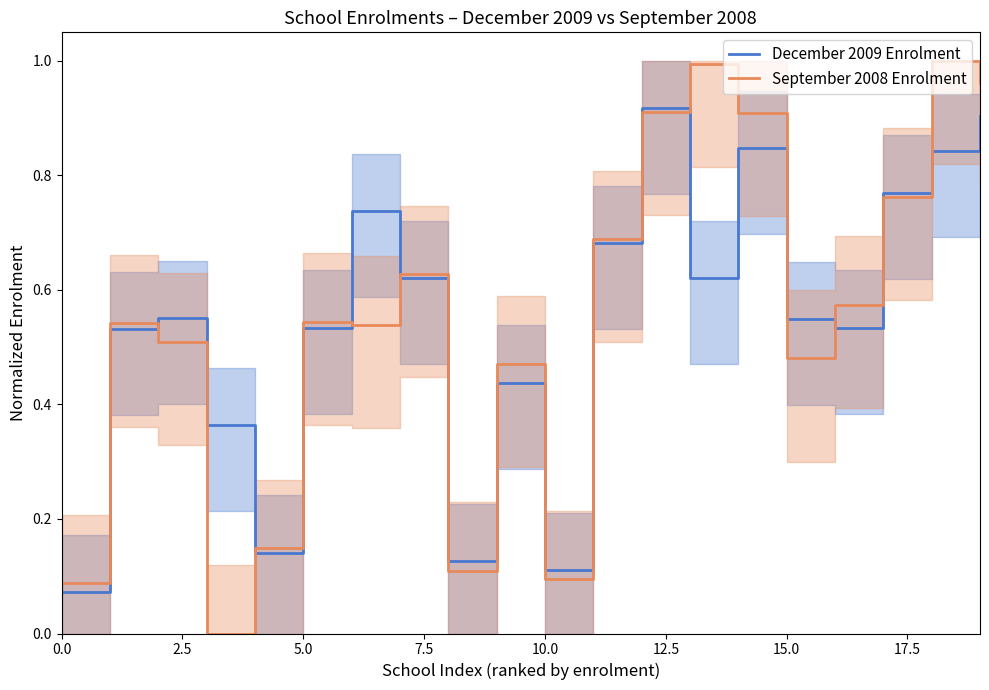

True or false: September 2008 Enrolment and December 2009 Enrolment intersect in this chart.

True